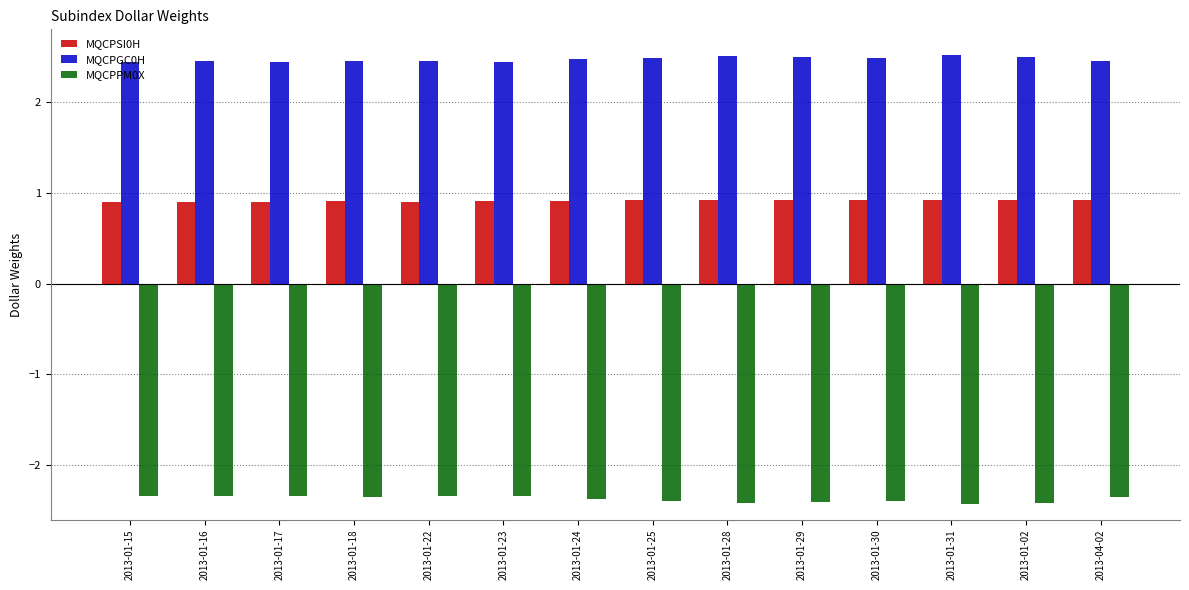

What is the spread (max minus min) of values at 2013-01-02?

4.9